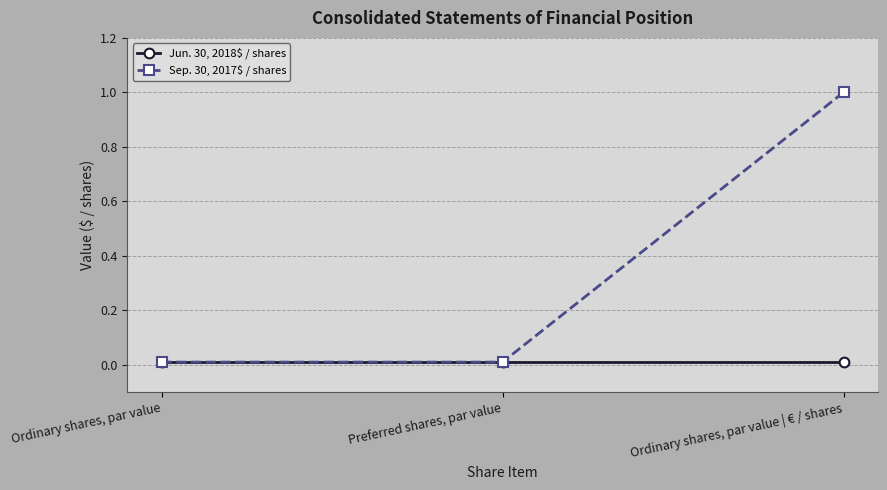

Which series has the widest spread of values?

Sep. 30, 2017$ / shares